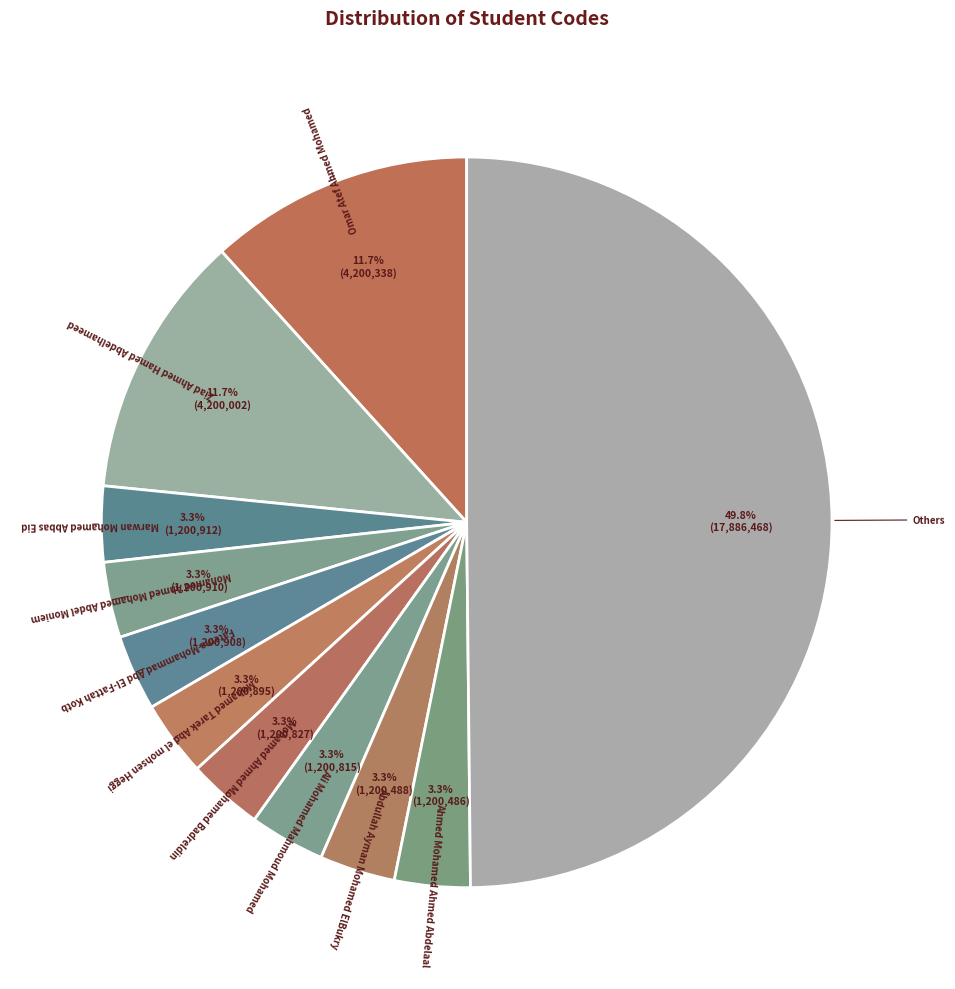

How many segments does this pie chart have?

11